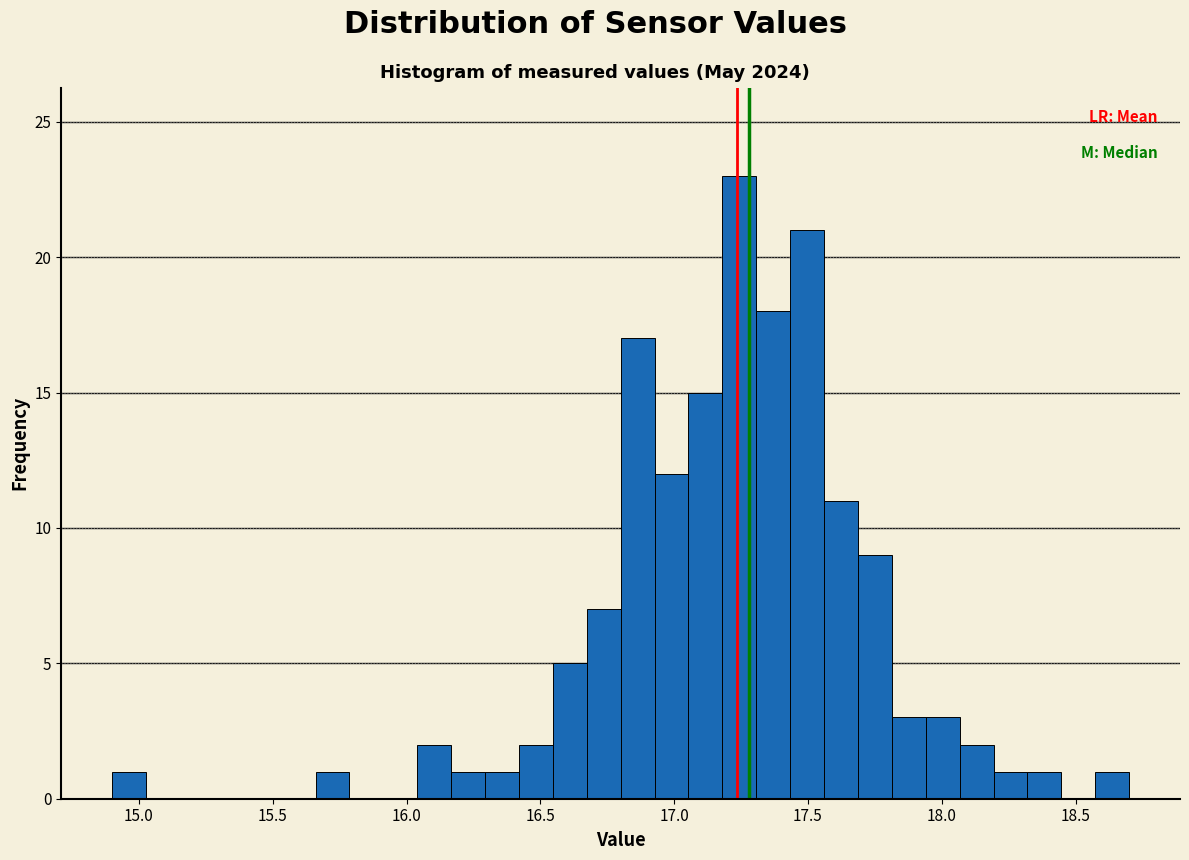

Read against the x-axis, roughly where is the centre of the tallest bar?

17.25